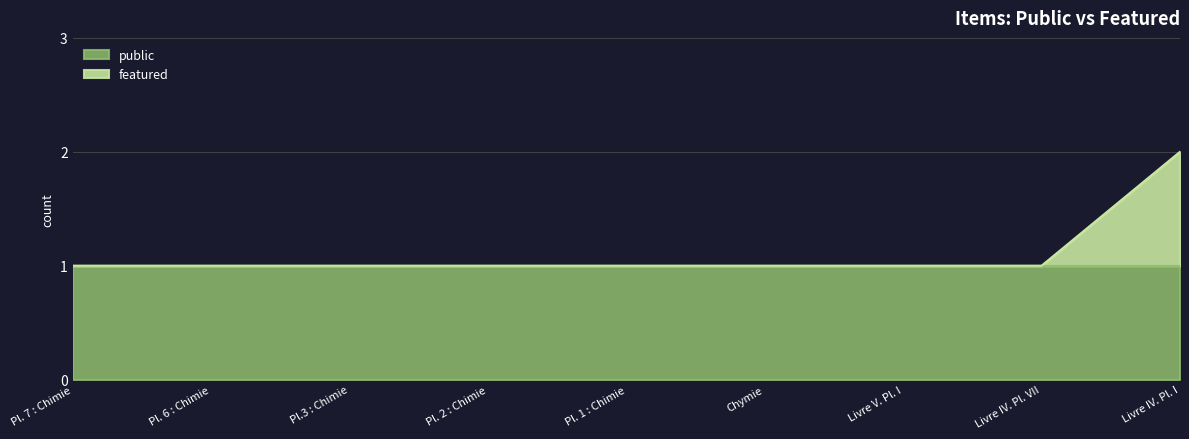

Does the chart display data point markers on the line(s)?

No